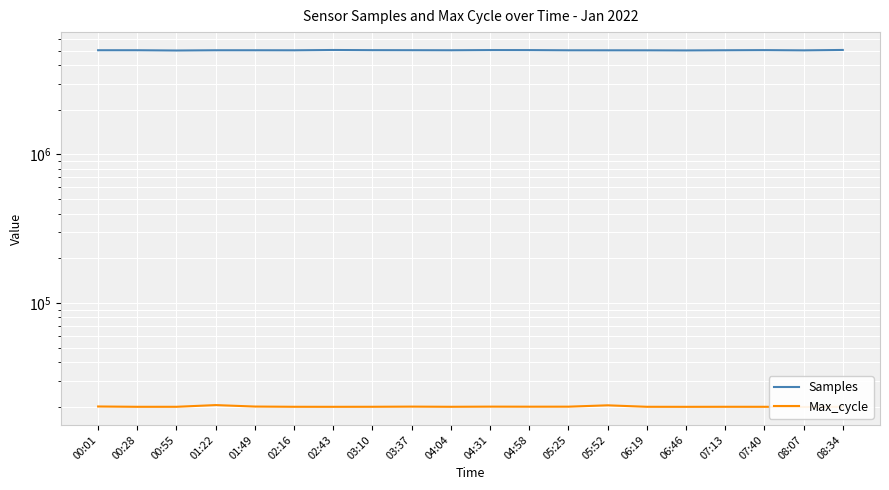

Which has a higher value, 05:25 or 02:16?

02:16